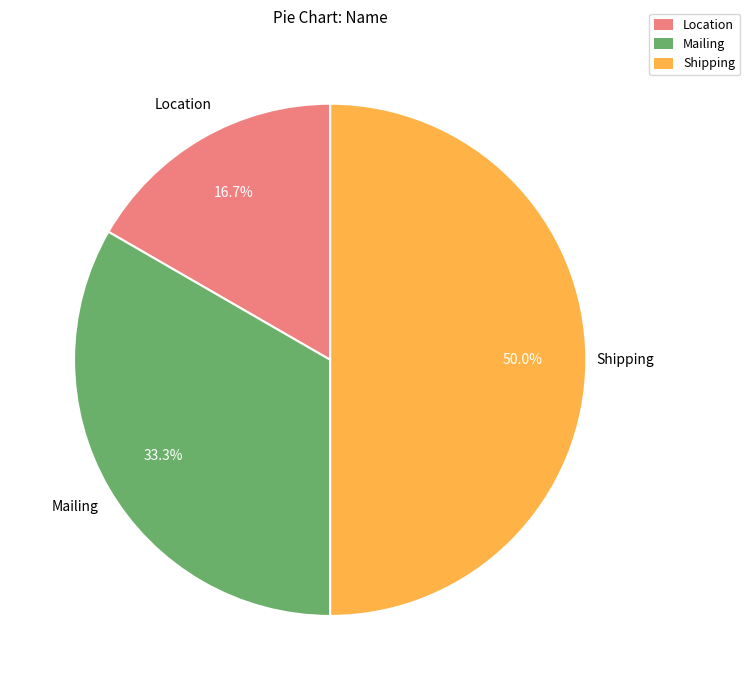

To the nearest percent, what portion does Location represent?

17%